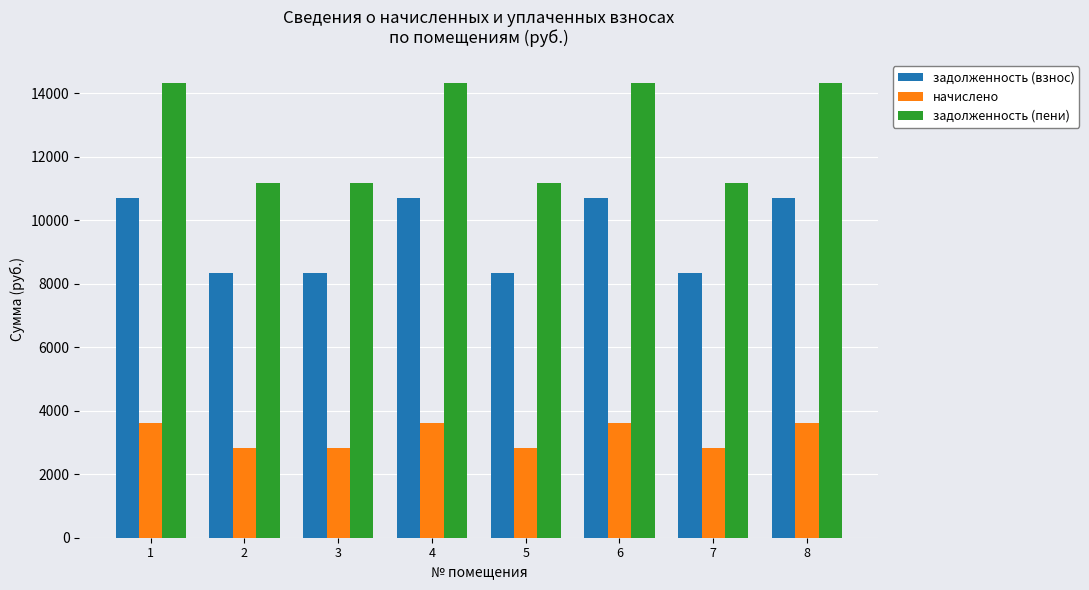

What is the sum of all начислено values?

25738.6